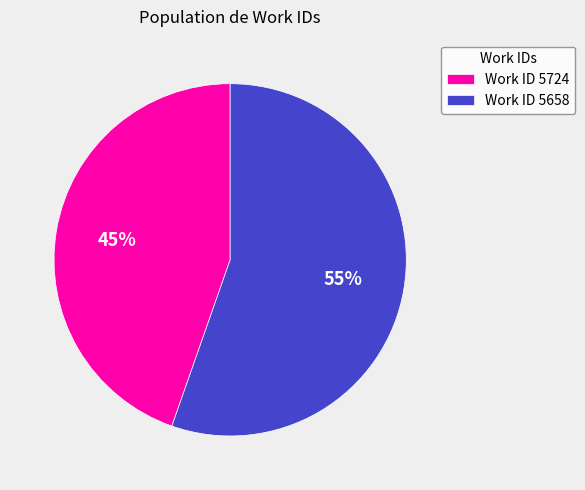

To the nearest percent, what portion does Work ID 5724 represent?

45%